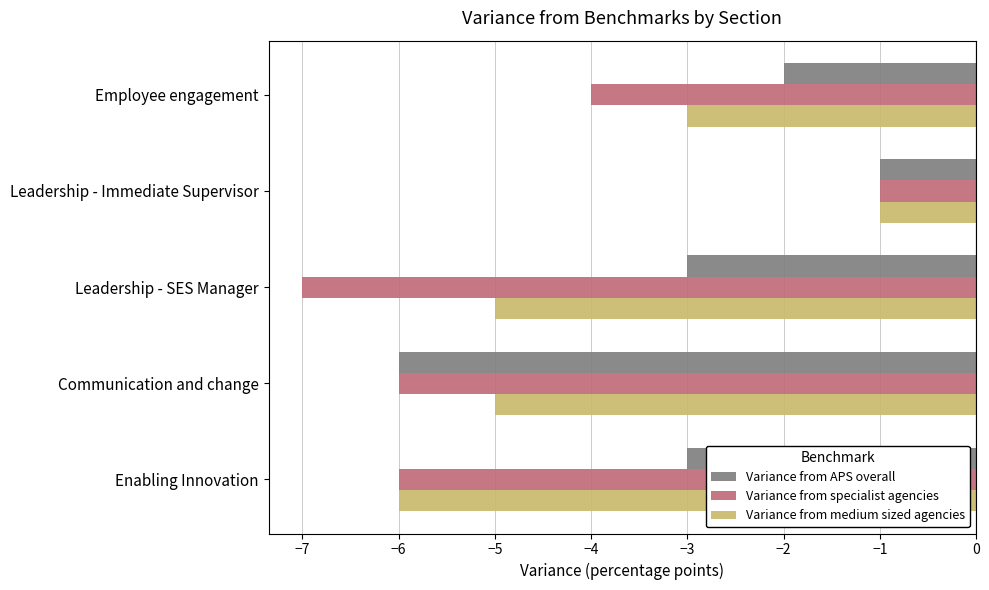

What is the maximum value shown in the chart?

-1